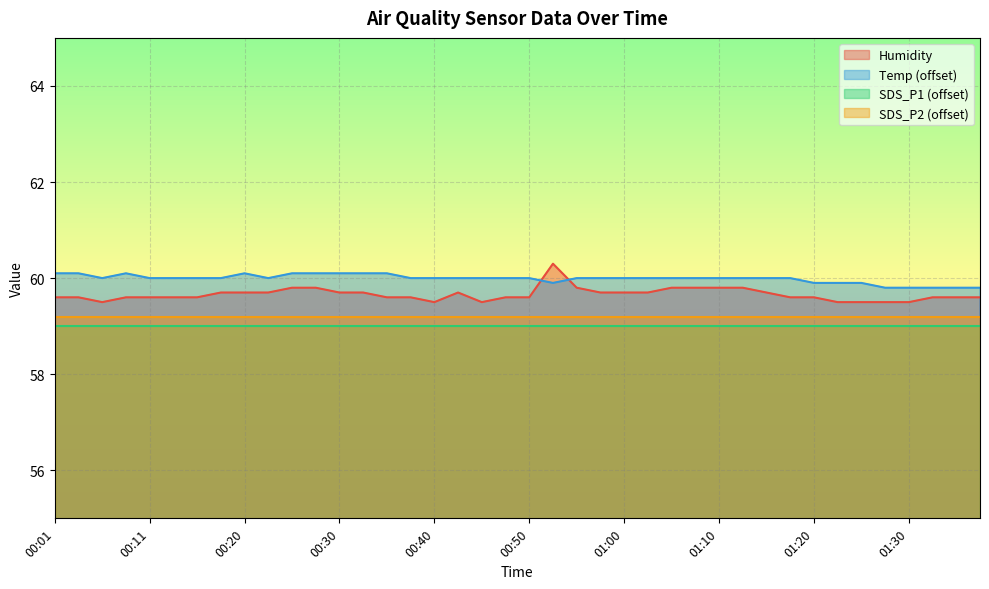

Which series has the widest spread of values?

Humidity